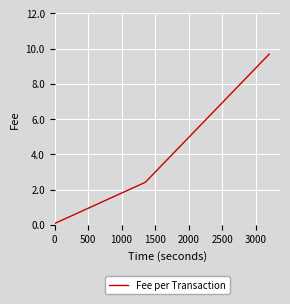

What is the difference between the maximum and minimum values?

9.6